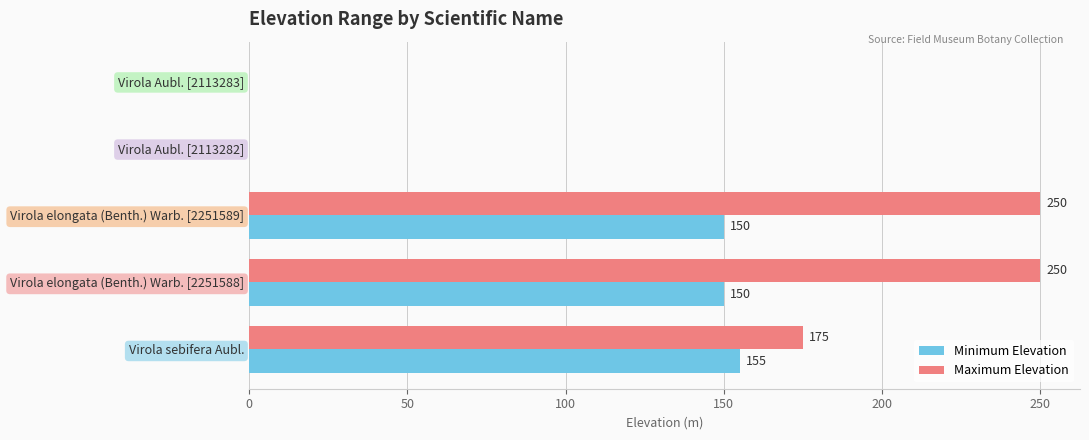

True or false: Maximum Elevation has a value of 380 at Virola elongata (Benth.) Warb. [2251588].

False